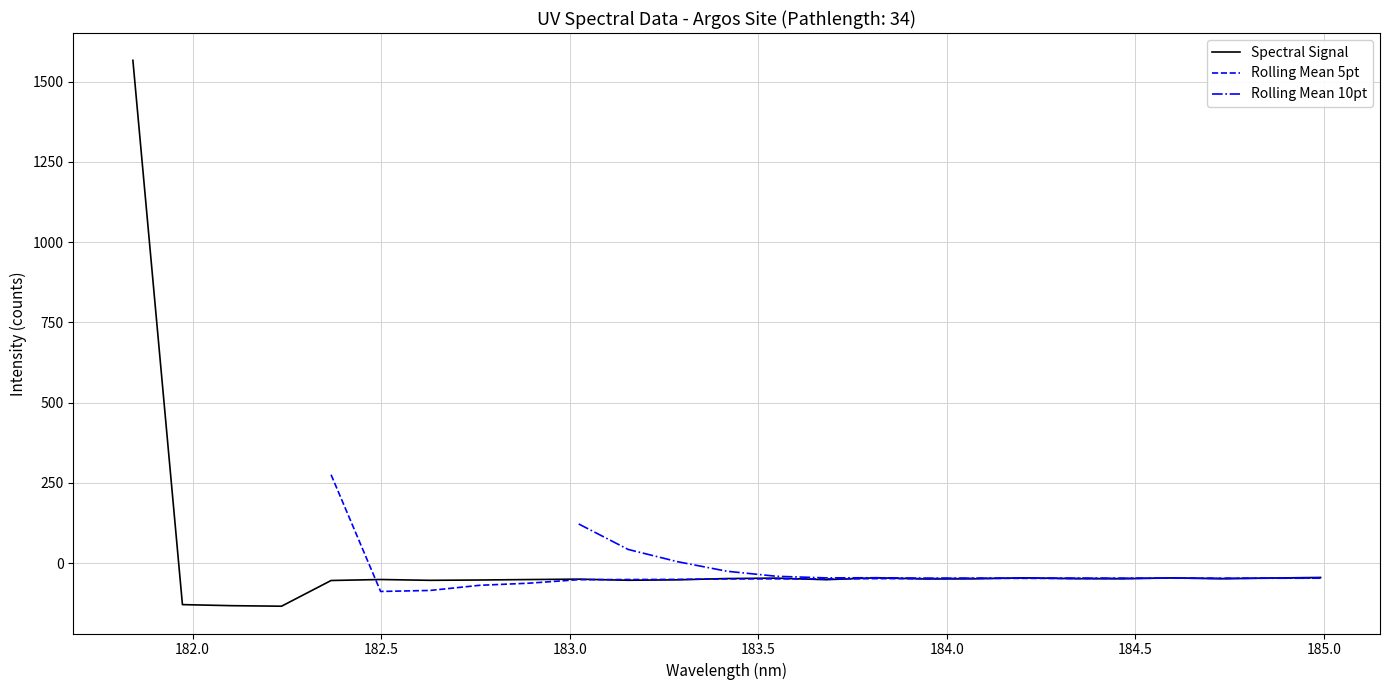

True or false: Rolling Mean 10pt and Rolling Mean 5pt cross at least once.

True